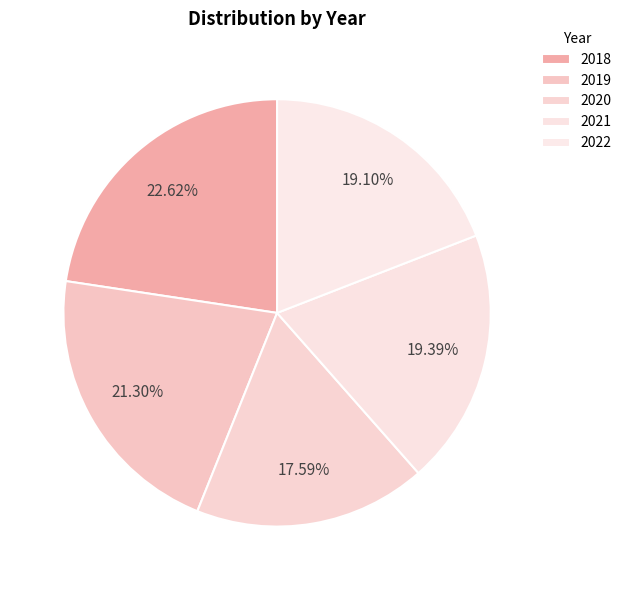

To the nearest percent, what is the difference between the largest and smallest slice percentages?

5%